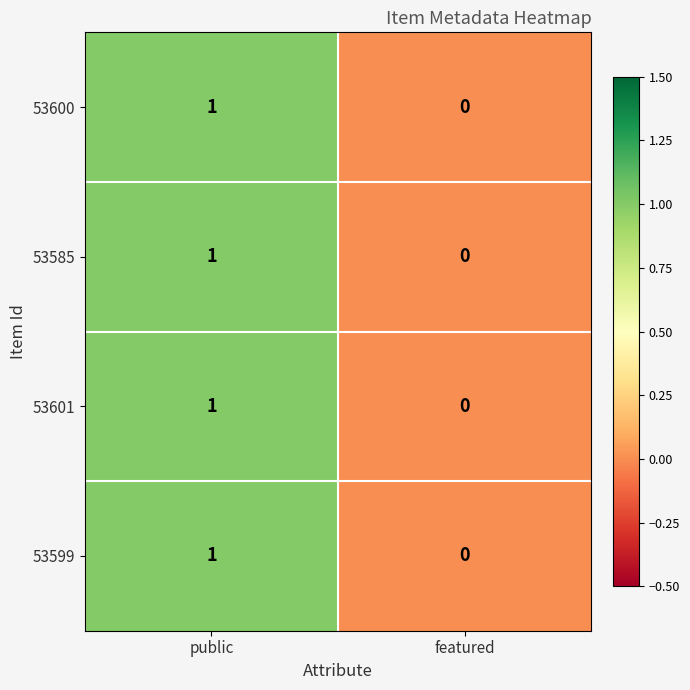

Rank the categories by 53599 value from lowest to highest.

featured, public